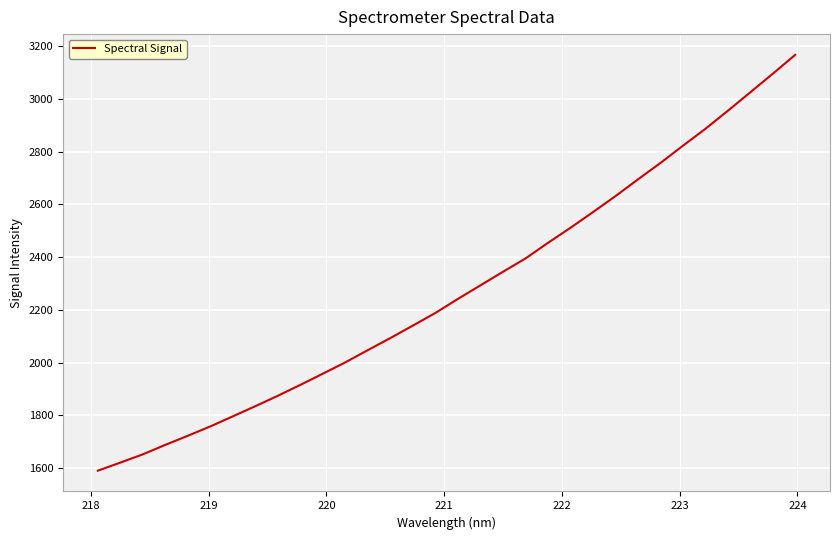

What is the greatest value displayed?

3167.0